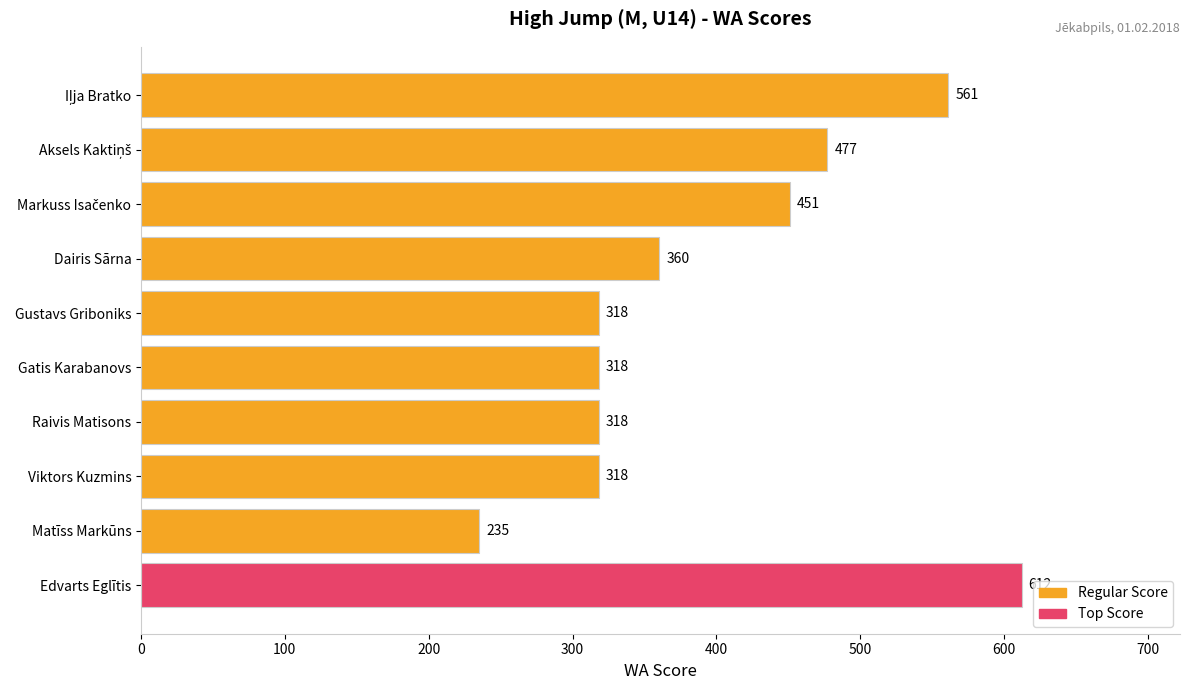

What is the approximate value at Gustavs Griboniks, to the nearest 5?

320